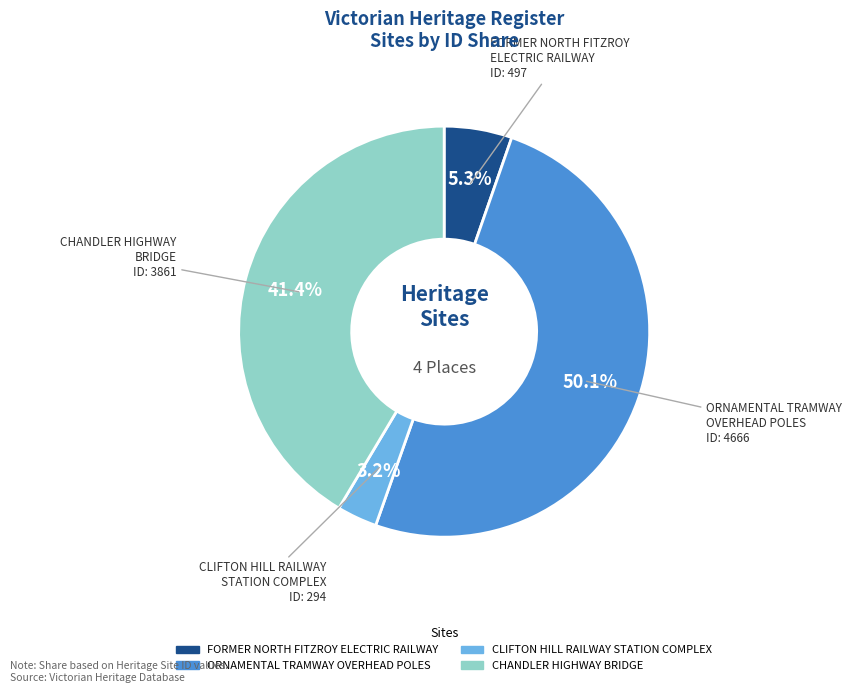

Which has a higher value, CHANDLER HIGHWAY BRIDGE or ORNAMENTAL TRAMWAY OVERHEAD POLES?

ORNAMENTAL TRAMWAY OVERHEAD POLES